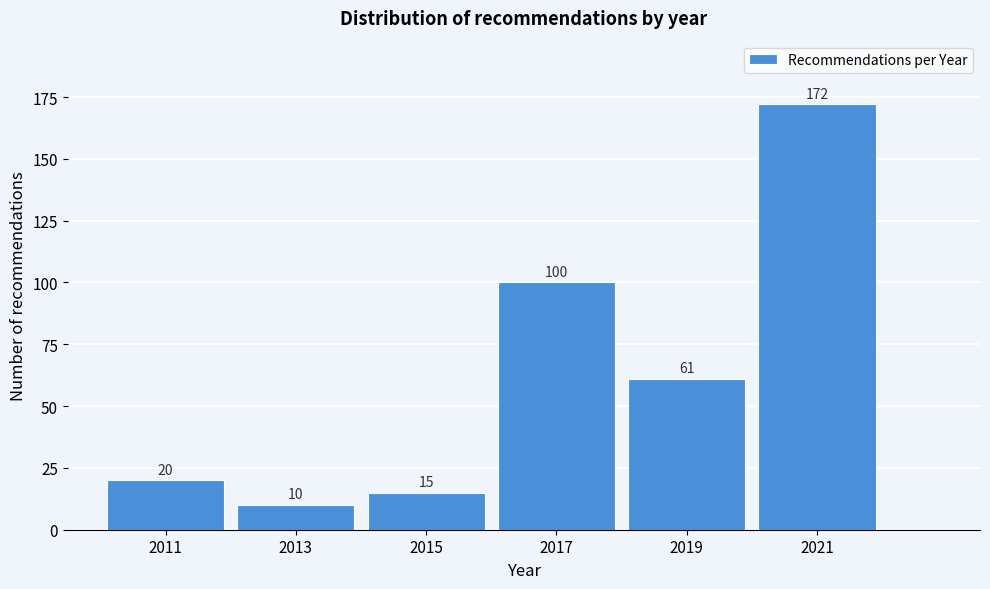

Reading right to left, transcribe all the data shown in this chart.

2021=172	2019=61	2017=100	2015=15	2013=10	2011=20